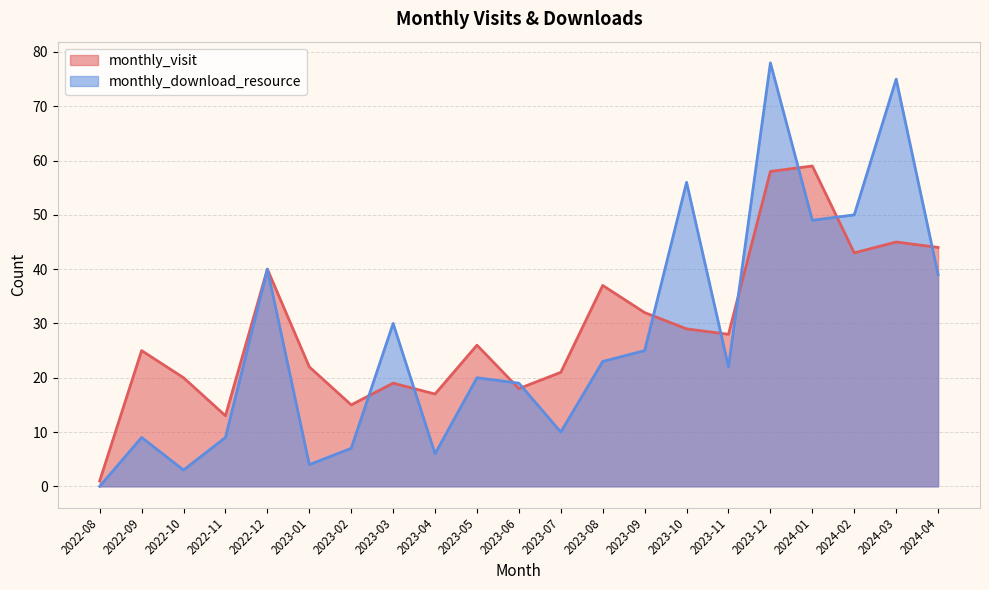

At which category does monthly_visit reach its first local valley?

2022-11